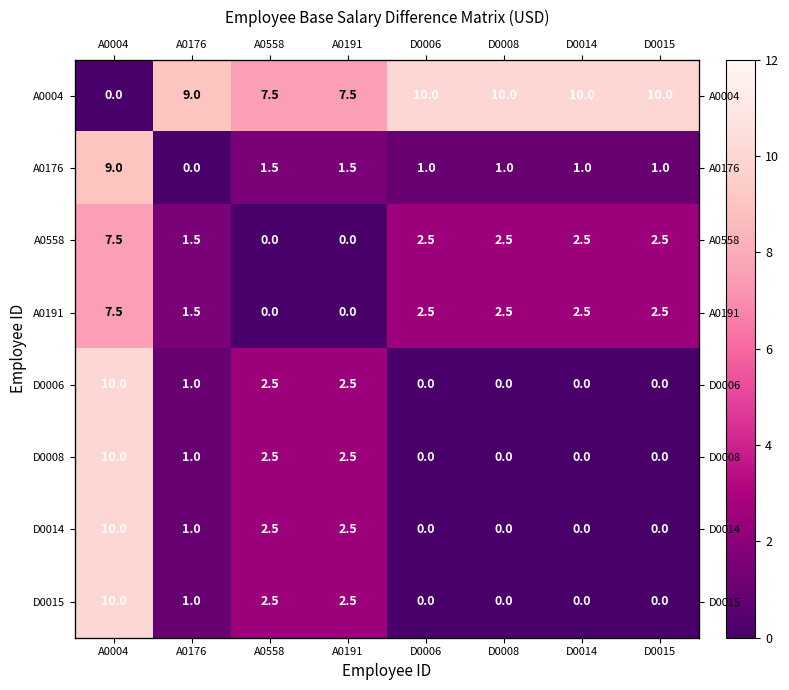

What is the total value across all series at A0004?

64.0